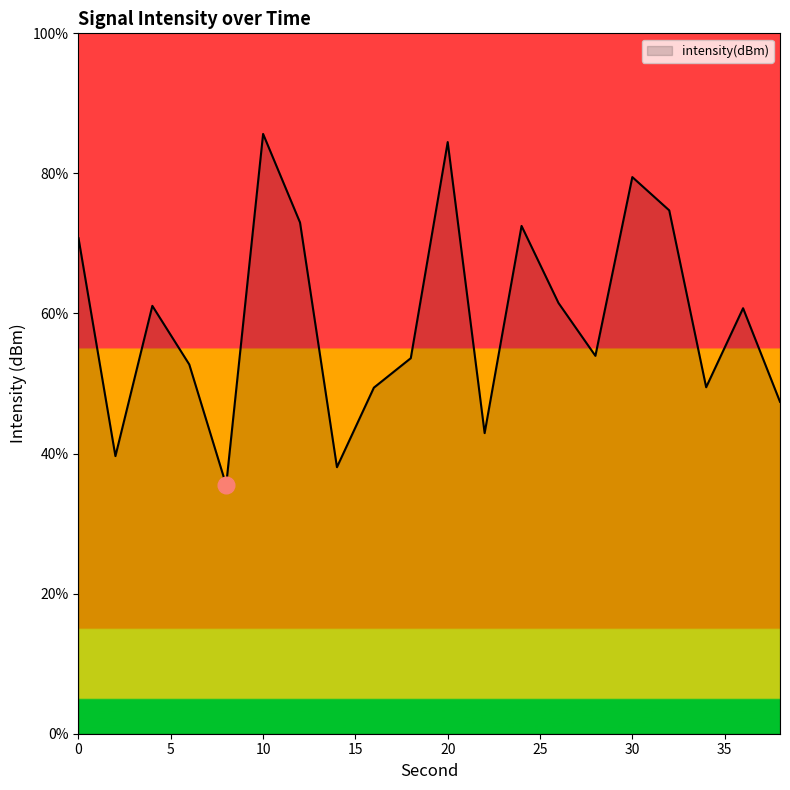

What is the smallest value displayed?

35.5